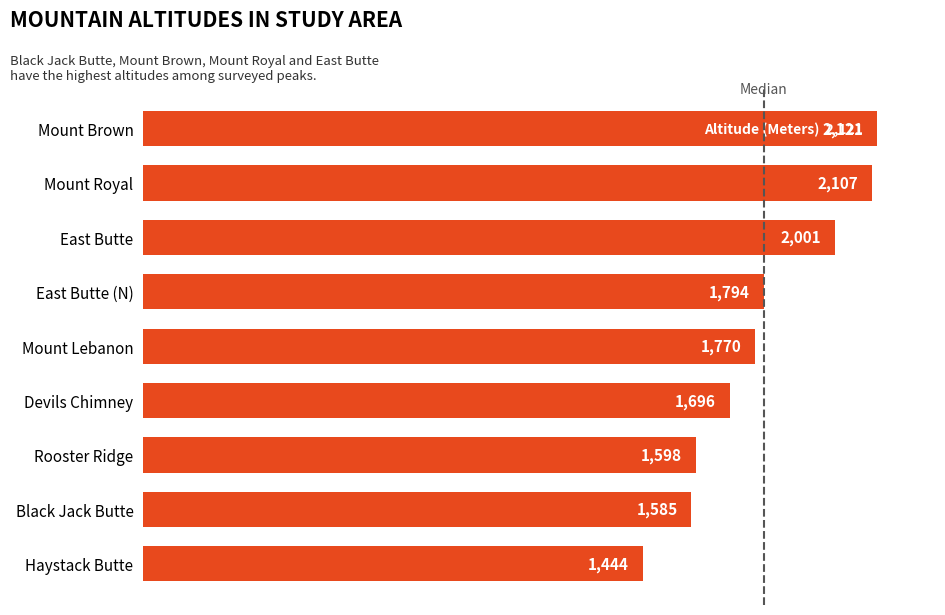

Reading top to bottom, what are all the values shown in this chart?

2121	2107	2001	1794	1770	1696	1598	1585	1444